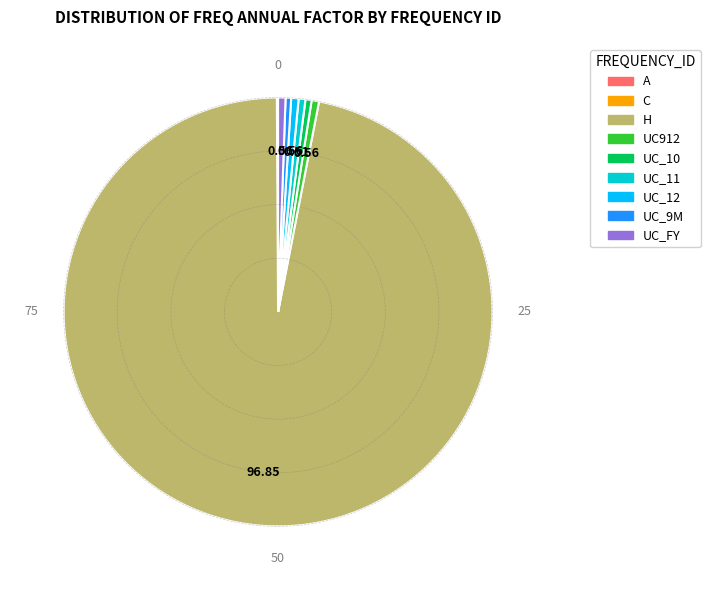

Does H represent more than half of the total?

Yes